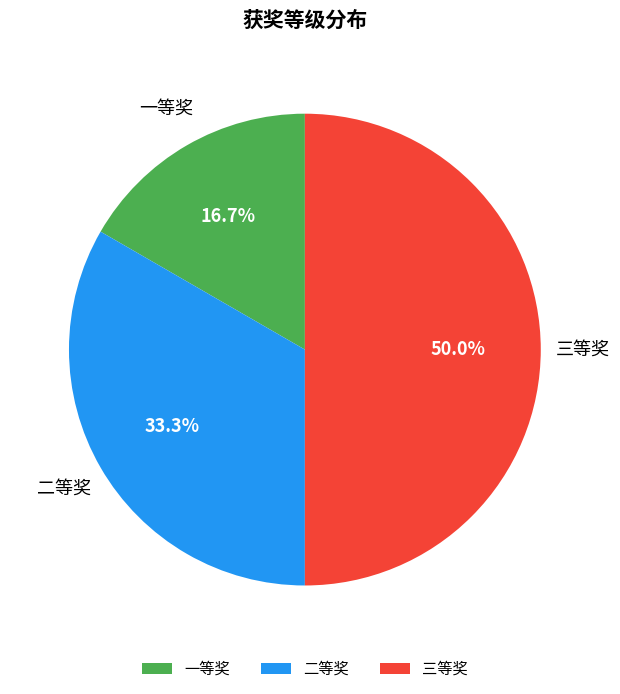

Count the number of slices in the pie.

3